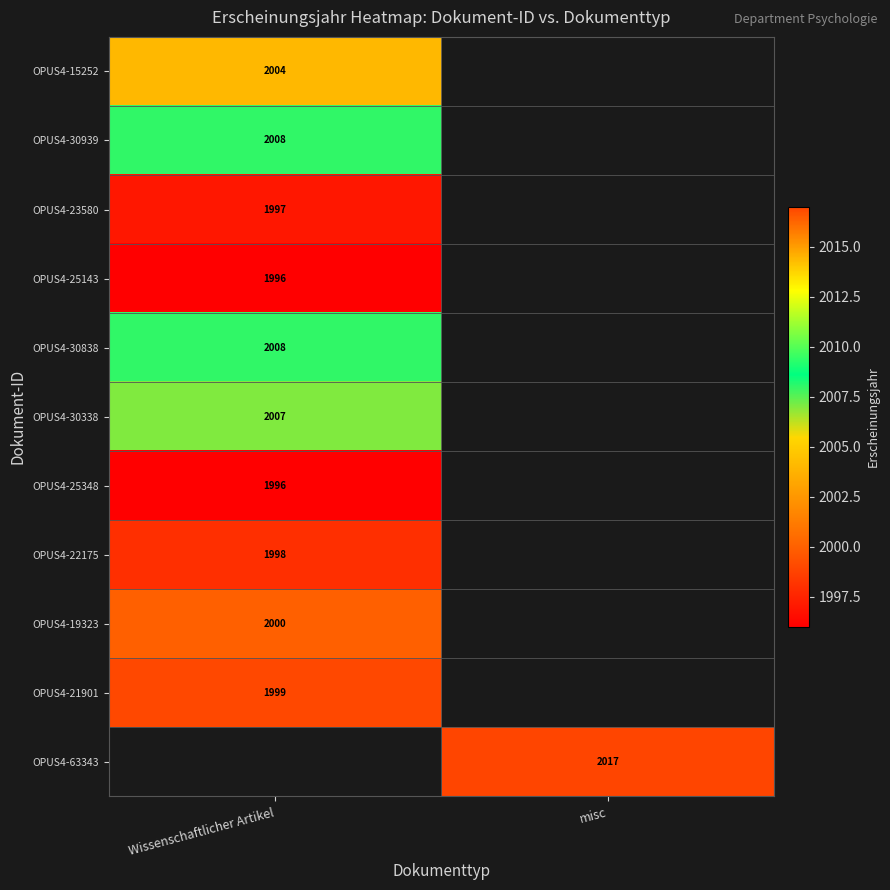

True or false: OPUS4-30939 has a value of 2008 at Wissenschaftlicher Artikel.

True